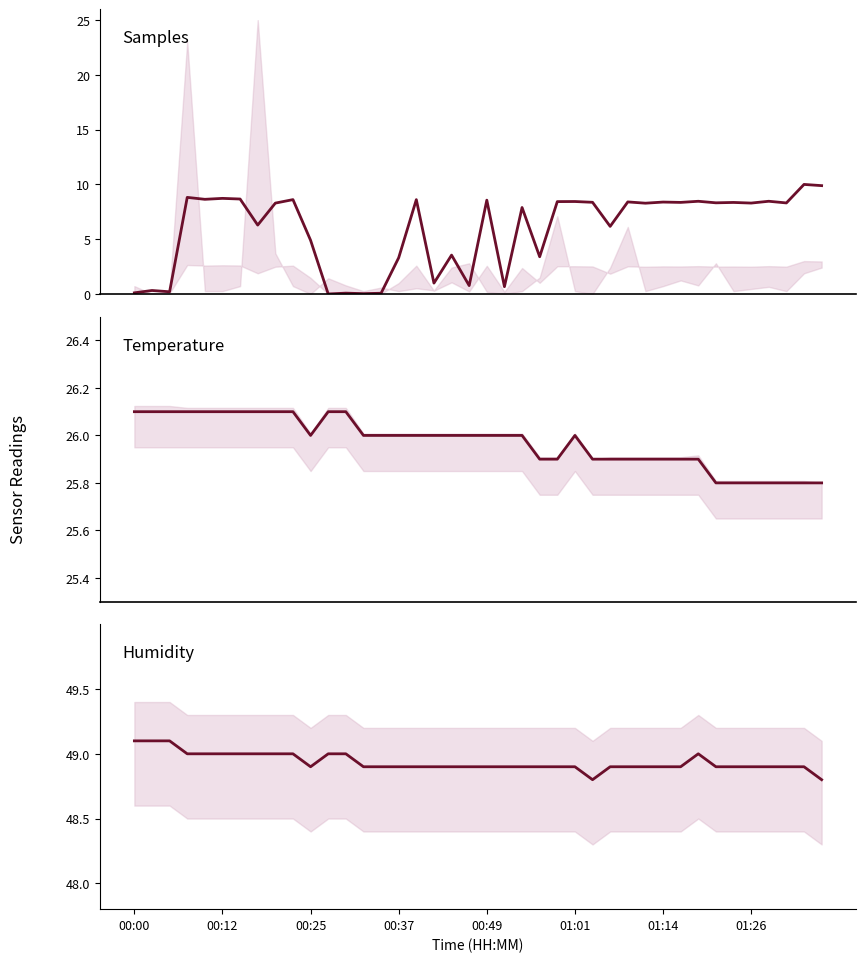

Is the value of Samples at 11 greater than the value of Temp at 00:00?

No